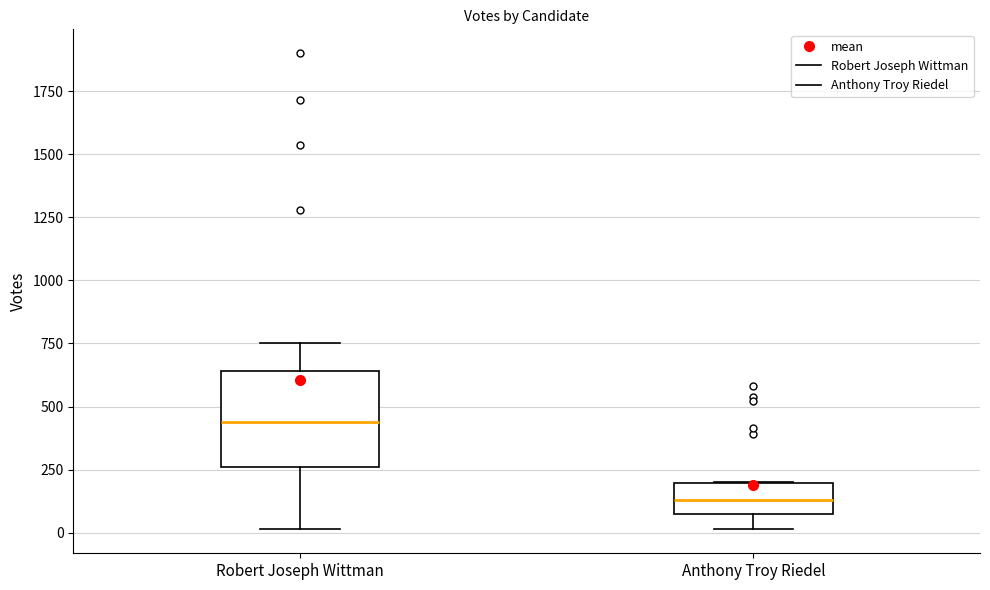

Reading left to right, read every box against the y-axis: the position of its median line, the range the box covers, and the ends of its whiskers. The values are not printed on the chart, so give them approximately, as read against the axis.

Robert Joseph Wittman: median 450, box 250 to 650, whiskers 0 to 750
Anthony Troy Riedel: median 150, box 50 to 200, whiskers 0 to 200